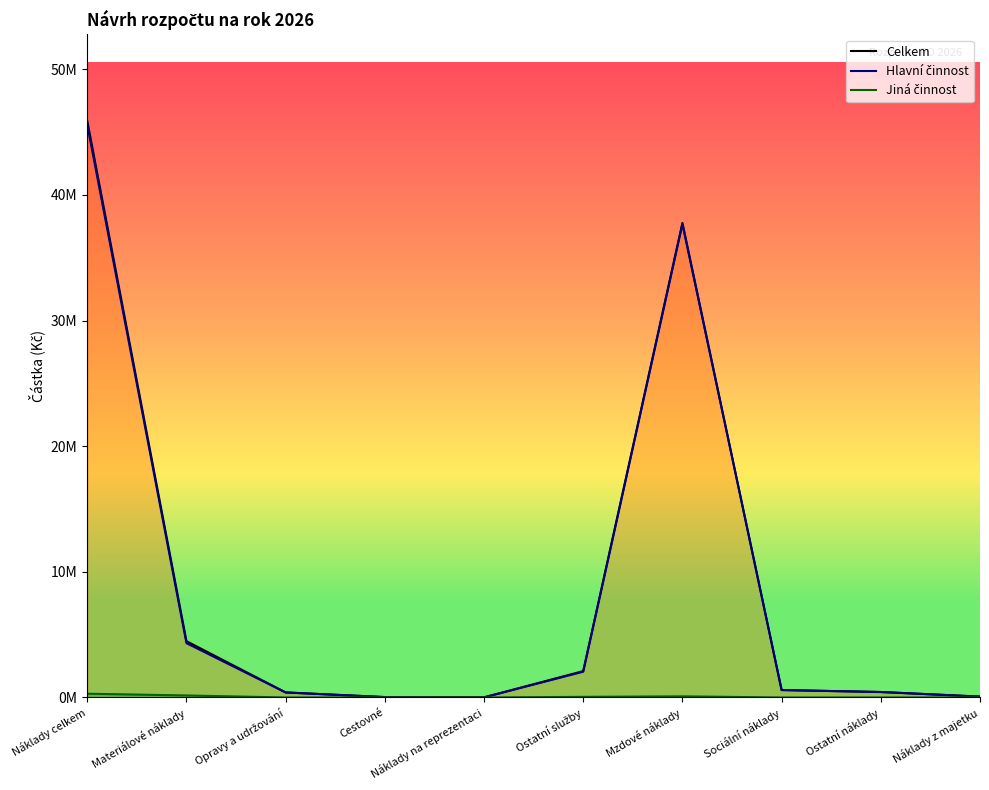

Where does the Hlavní činnost series first go above 592000?

Náklady celkem